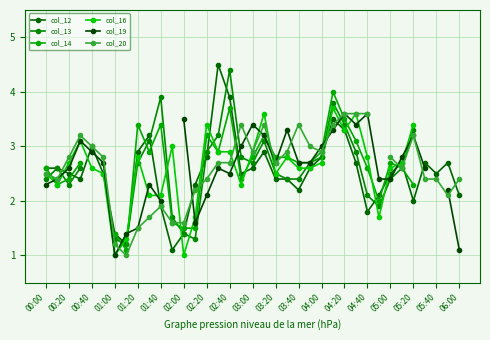

After their last crossing, which series has the higher values: col_14 or col_19?

col_19